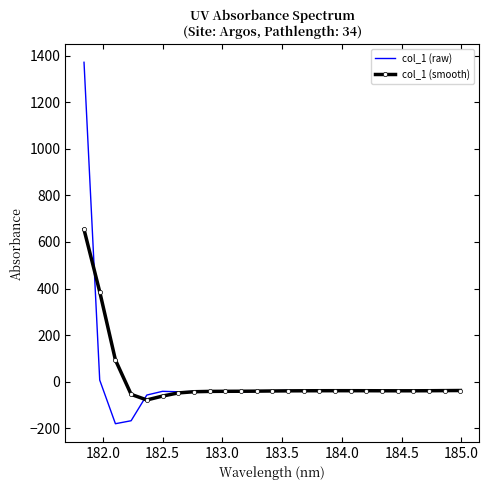

Which series has the largest range (max minus min)?

col_1 (raw)